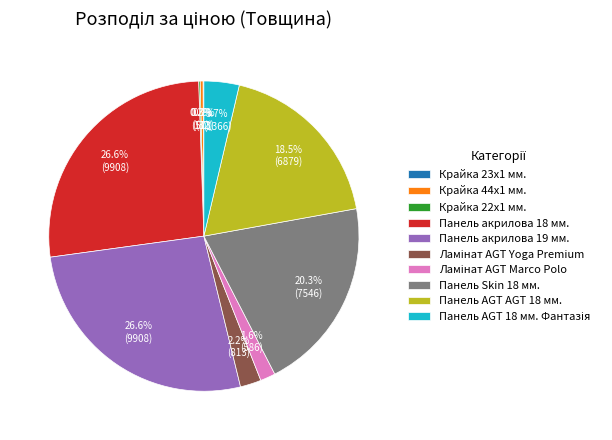

What is the total percentage of Панель AGT AGT 18 мм. and Панель Skin 18 мм.?

38.8%